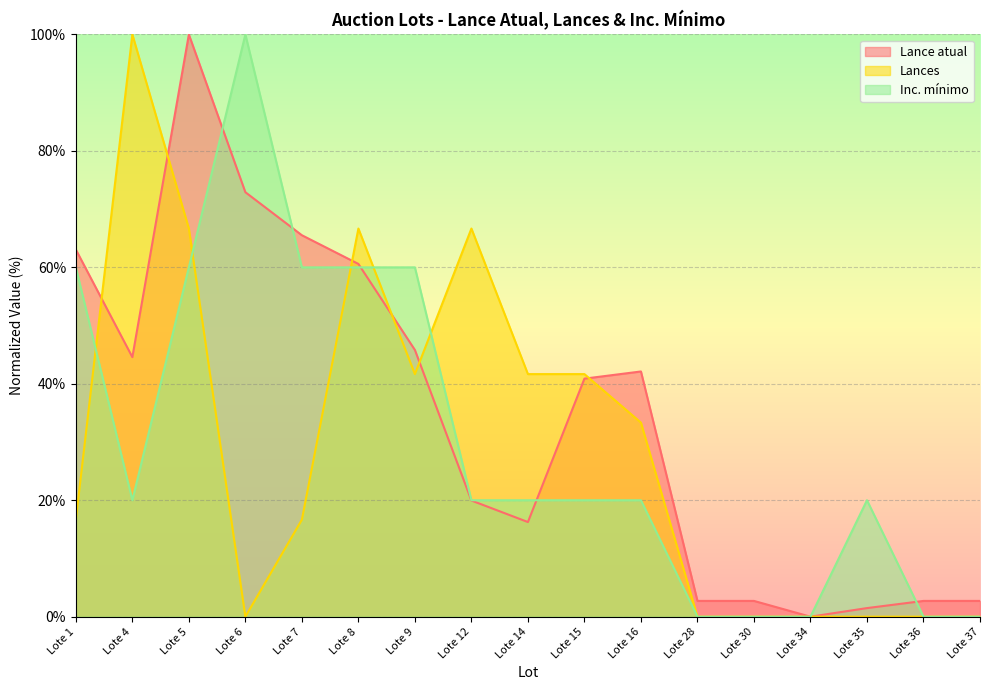

At which category does the chart reach its peak across all series?

Lote 5